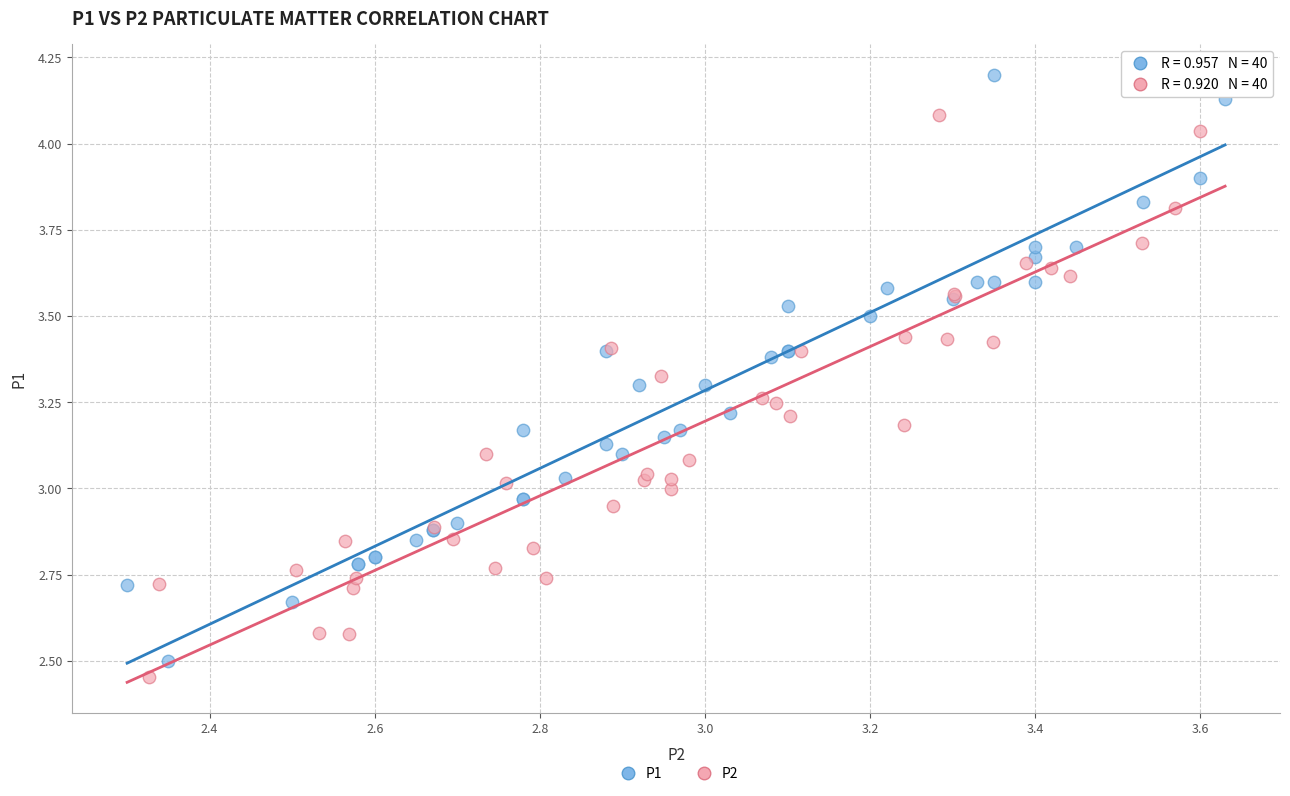

Which series contains the highest Y value?

P1